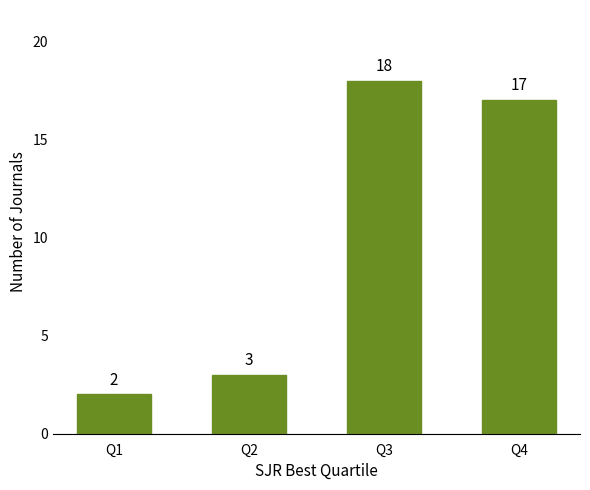

What is the value of the 2nd bar from the left?

3